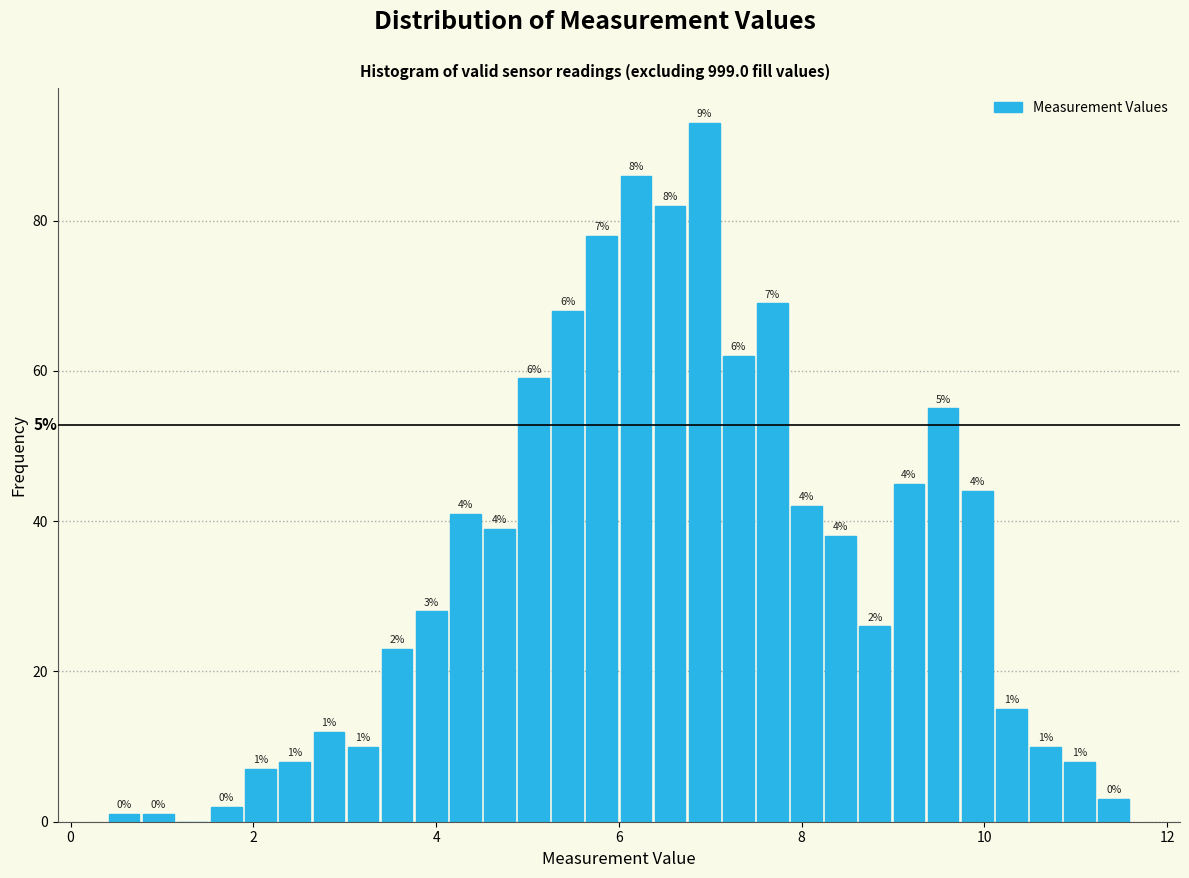

Read against the x-axis, roughly where is the centre of the tallest bar?

7.0